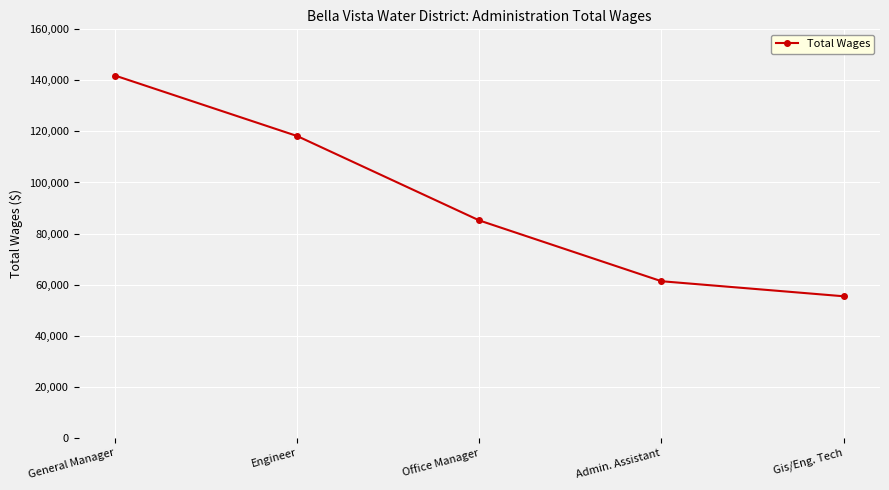

Reading right to left, transcribe all the data shown in this chart.

Gis/Eng. Tech=55435	Admin. Assistant=61329	Office Manager=85142	Engineer=118206	General Manager=141898